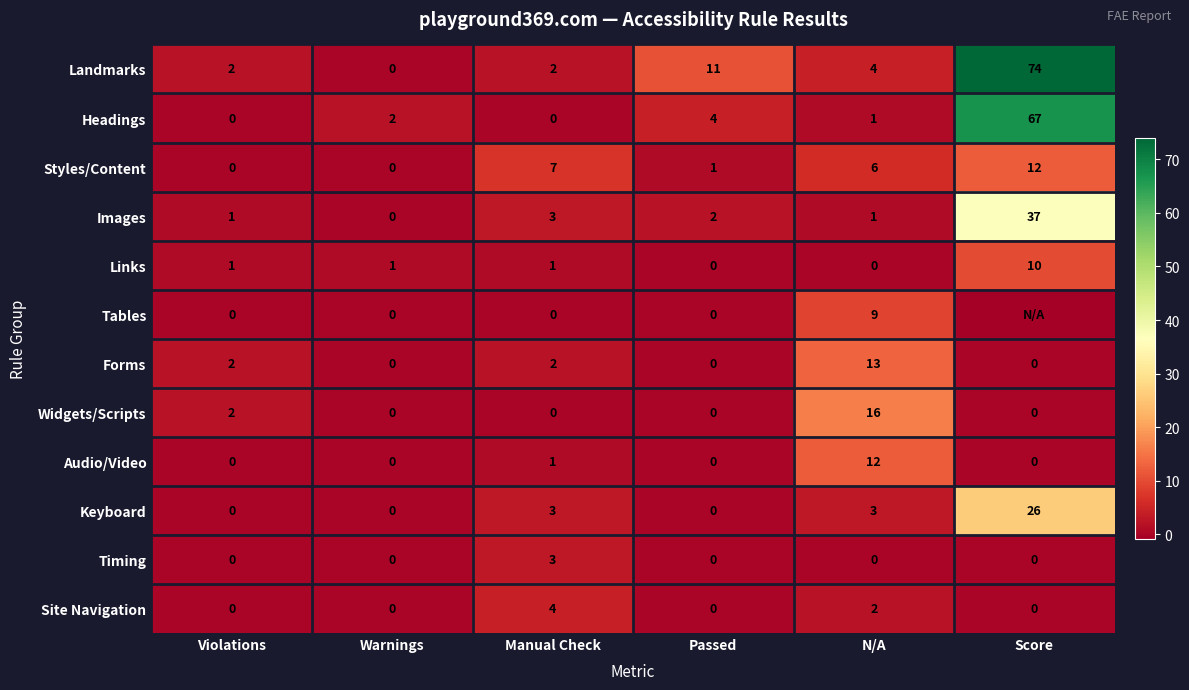

How many distinct data groups are displayed?

12